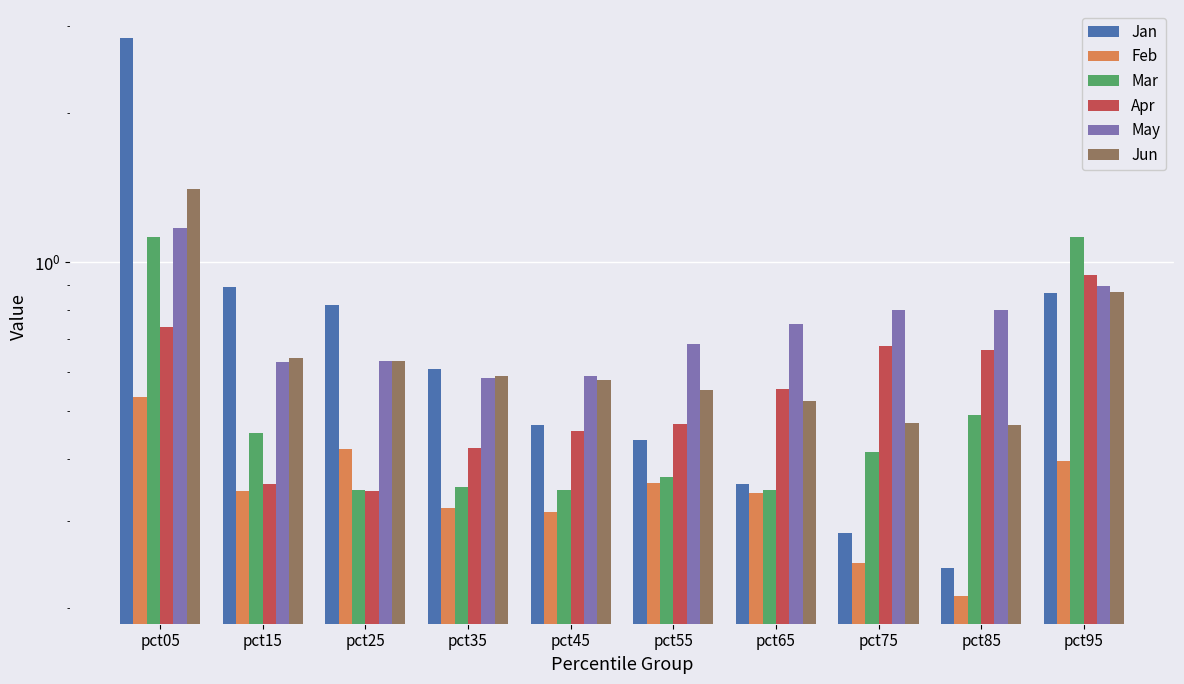

Which series has the largest total across all categories?

Jan